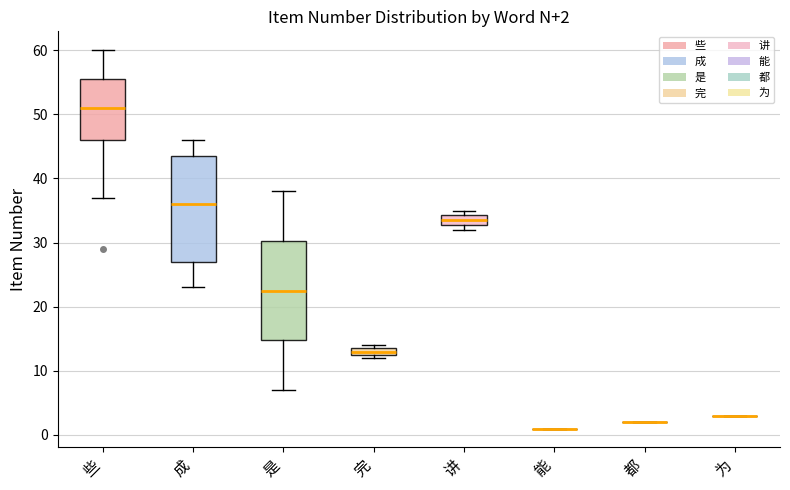

Which box is the tallest, from its lower edge to its upper edge?

成